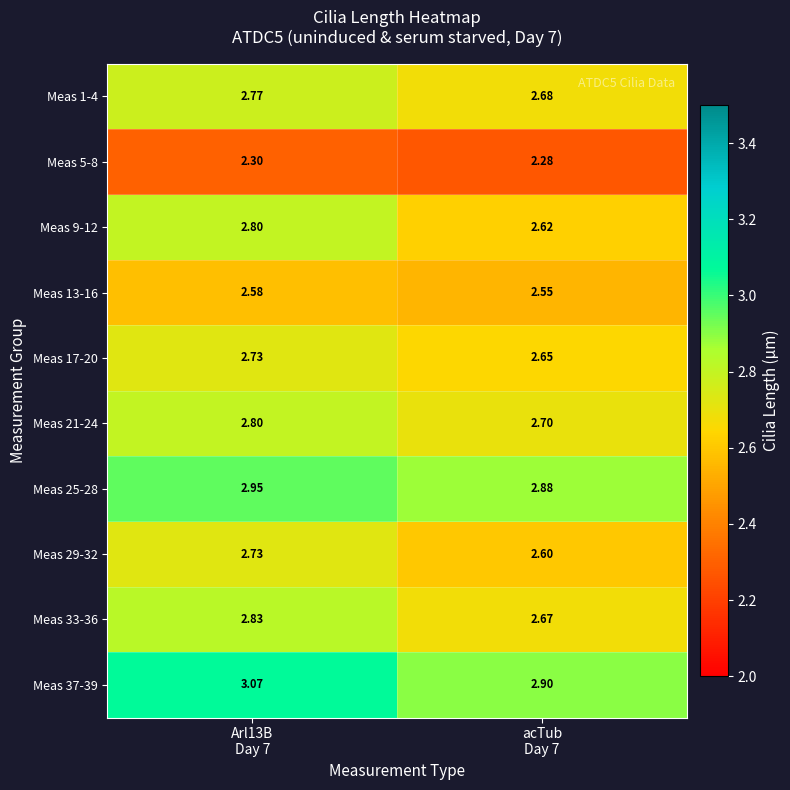

How many distinct data groups are displayed?

10